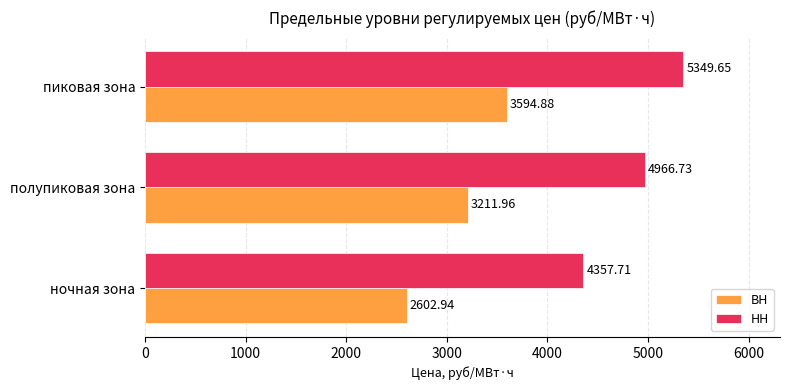

At ночная зона, list the series in order from smallest to largest.

ВН, НН